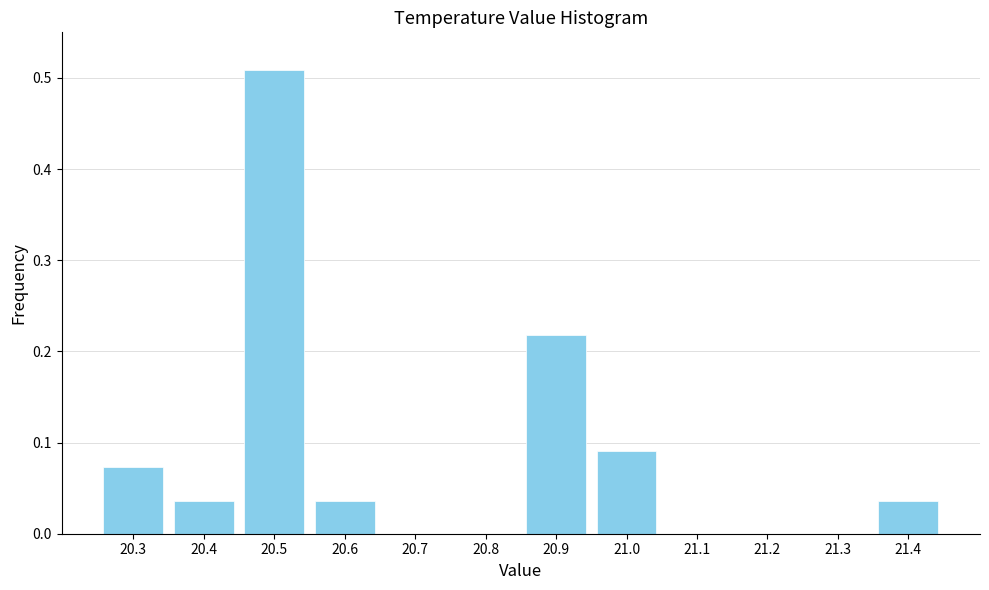

What is the sum of all values?

1.0